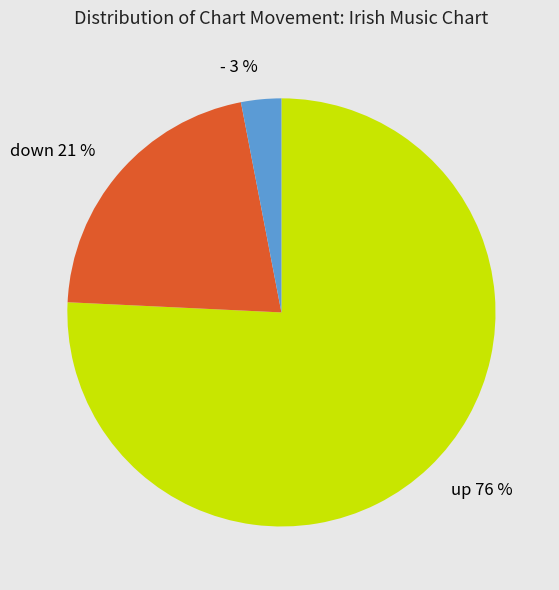

Rank the categories by value from highest to lowest.

up, down, -